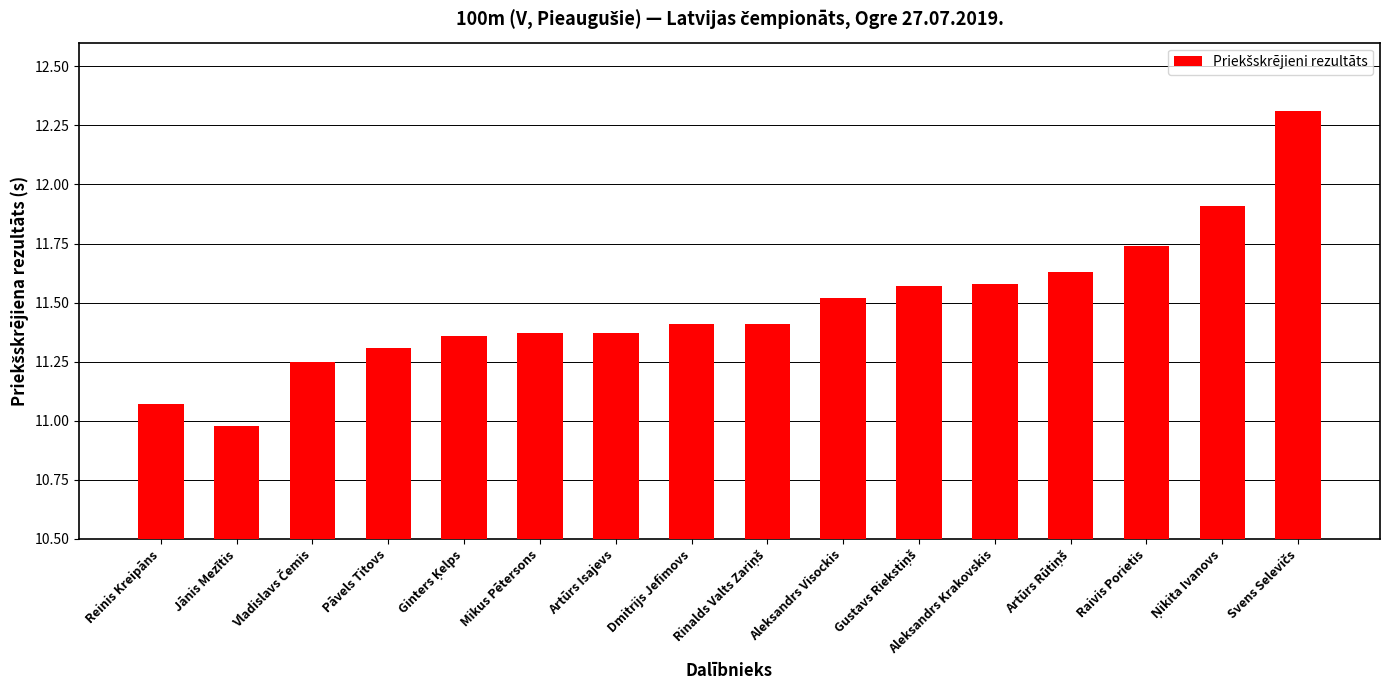

How many bars are there in total?

16